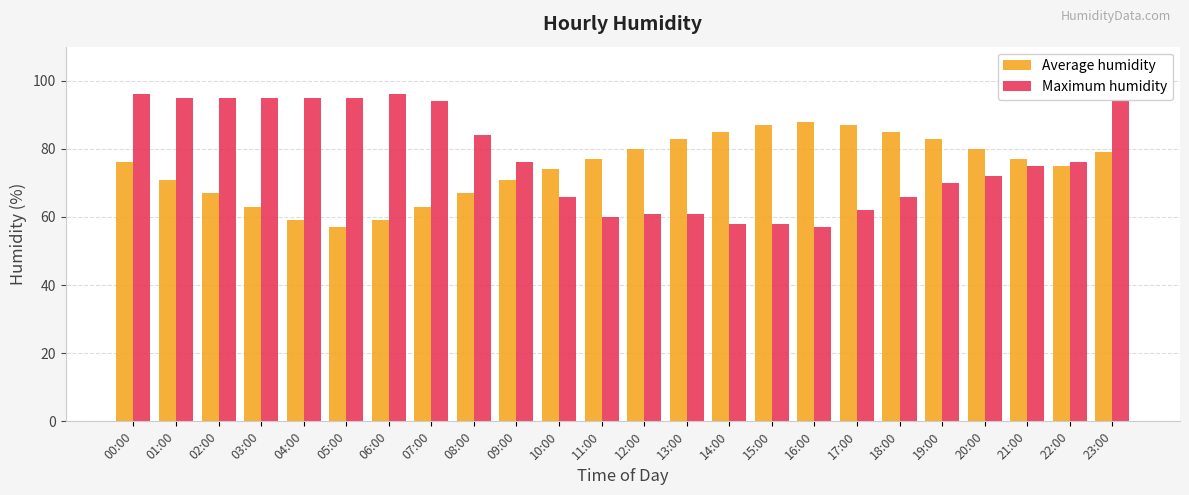

Which series has the largest range (max minus min)?

Maximum humidity